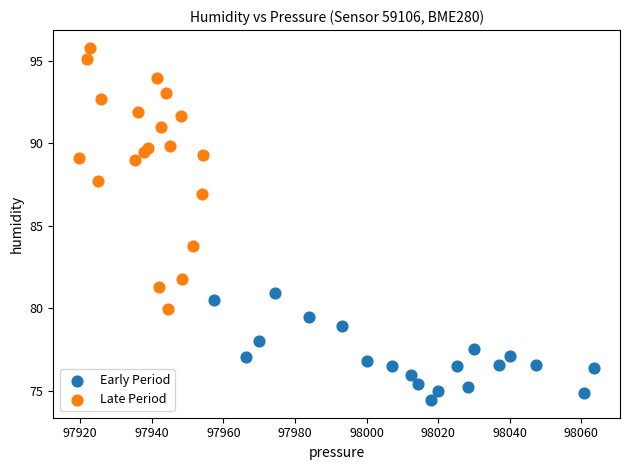

Which series has the widest spread of Y values?

Late Period